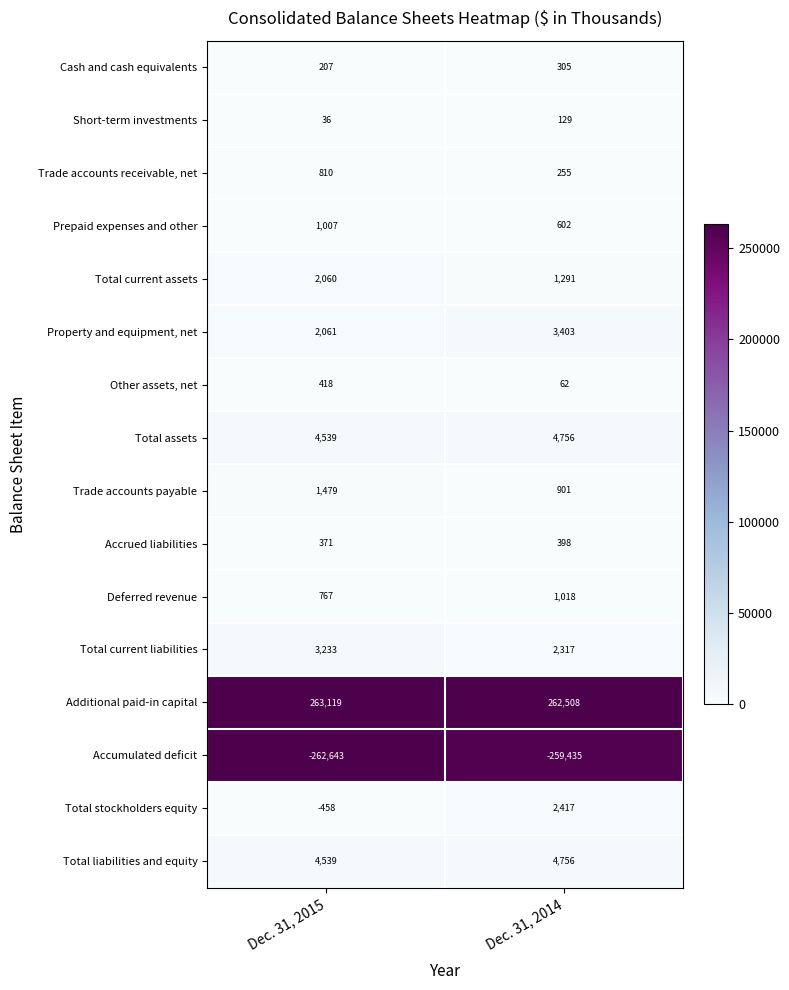

At which label is Deferred revenue closest to 892?

Dec. 31, 2015